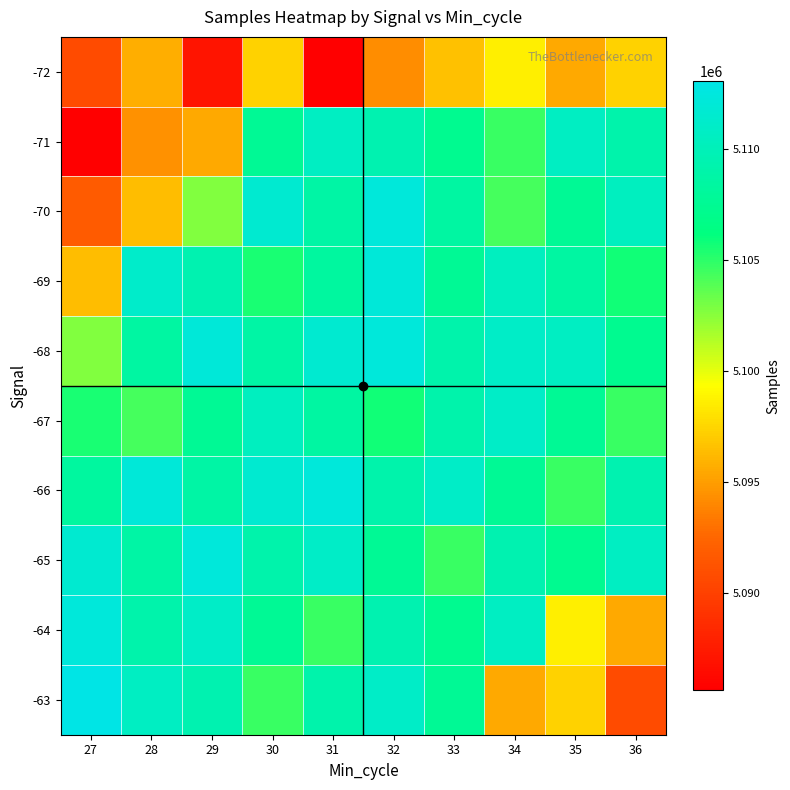

Which series has the largest range (max minus min)?

-71